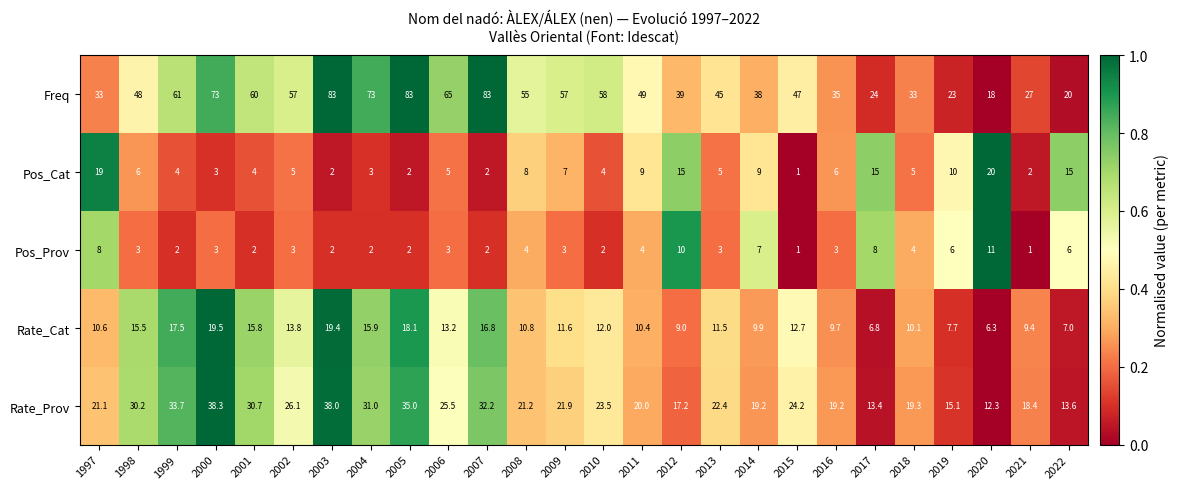

List the series in order of their peak value, highest first.

Freq, Rate_Prov, Pos_Cat, Rate_Cat, Pos_Prov